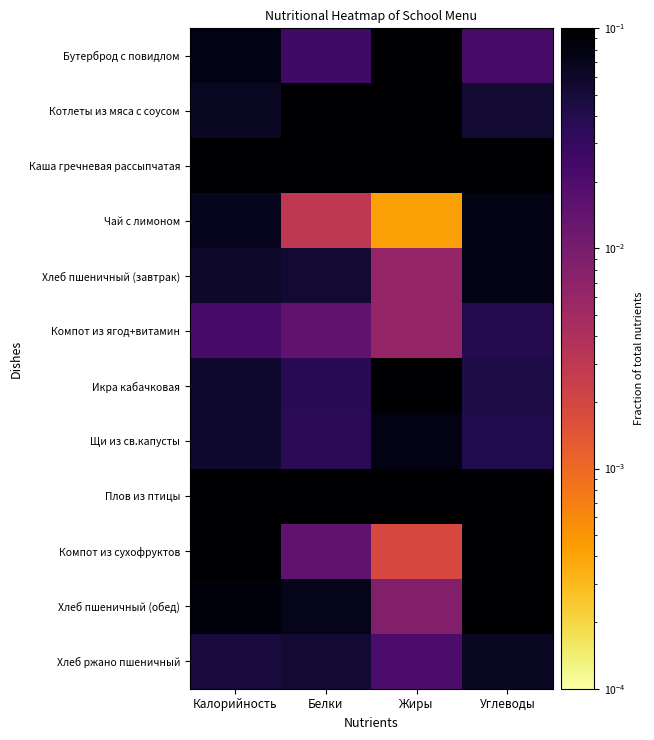

Which label corresponds to the largest value in the chart?

Белки